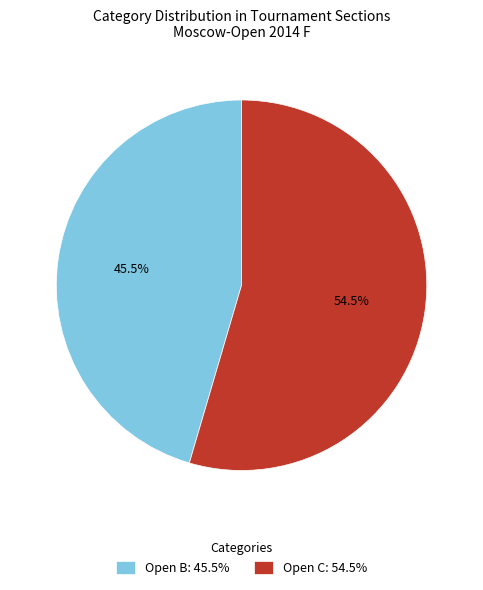

The Open B slice represents 12% of the pie. True or false?

False